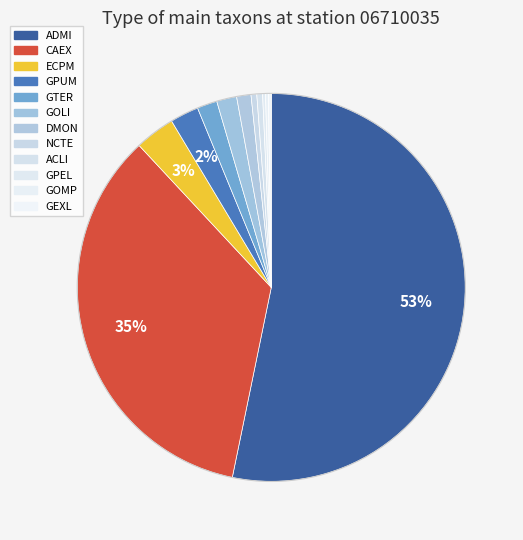

Which category has the biggest portion of the pie?

ADMI